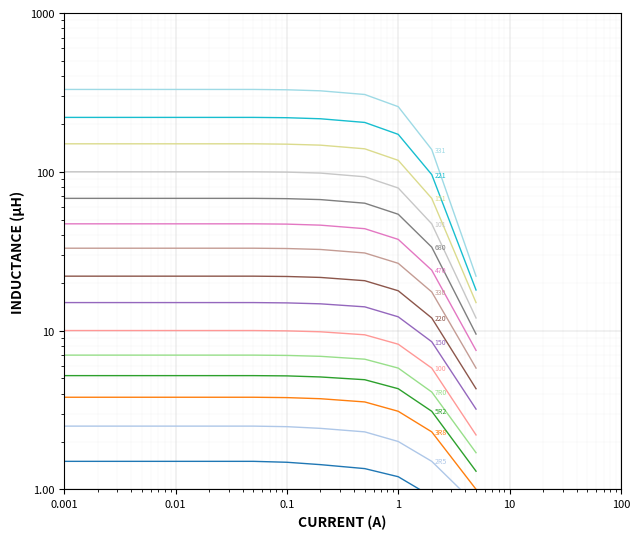

Read the 5R2 value at 0.001.

5.2